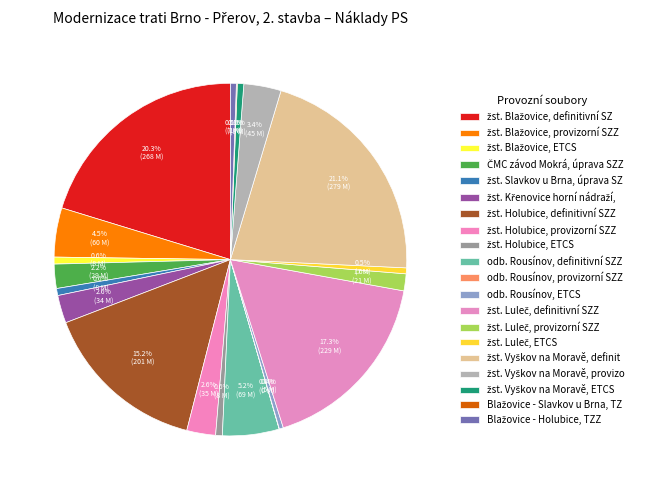

Is it true that žst. Luleč, definitivní SZZ is 17% of the pie?

True